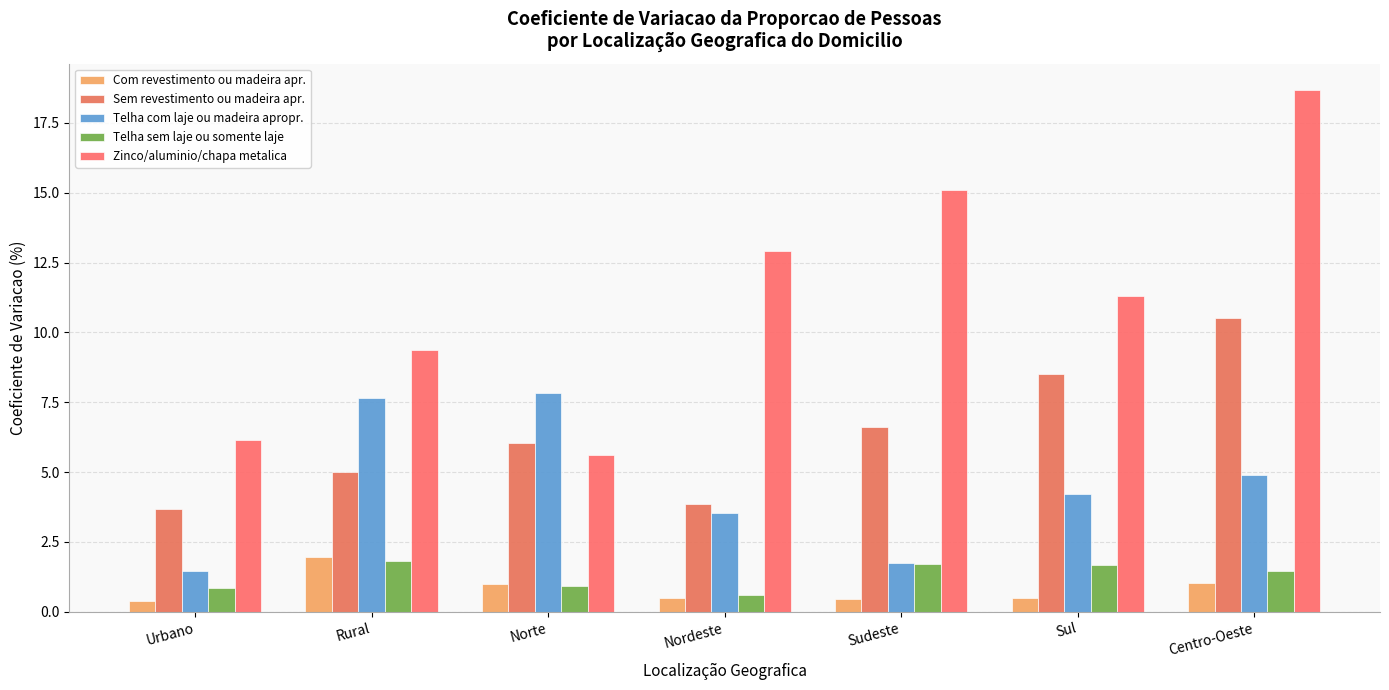

Reading left to right, transcribe all the data shown in this chart.

Com revestimento ou madeira apr.: Urbano=0.4	Rural=2.0	Norte=1.0	Nordeste=0.5	Sudeste=0.5	Sul=0.5	Centro-Oeste=1.0
Sem revestimento ou madeira apr.: Urbano=3.7	Rural=5.0	Norte=6.0	Nordeste=3.9	Sudeste=6.6	Sul=8.5	Centro-Oeste=10.5
Telha com laje ou madeira apropr.: Urbano=1.5	Rural=7.6	Norte=7.8	Nordeste=3.5	Sudeste=1.8	Sul=4.2	Centro-Oeste=4.9
Telha sem laje ou somente laje: Urbano=0.8	Rural=1.8	Norte=0.9	Nordeste=0.6	Sudeste=1.7	Sul=1.7	Centro-Oeste=1.5
Zinco/aluminio/chapa metalica: Urbano=6.1	Rural=9.4	Norte=5.6	Nordeste=12.9	Sudeste=15.1	Sul=11.3	Centro-Oeste=18.7